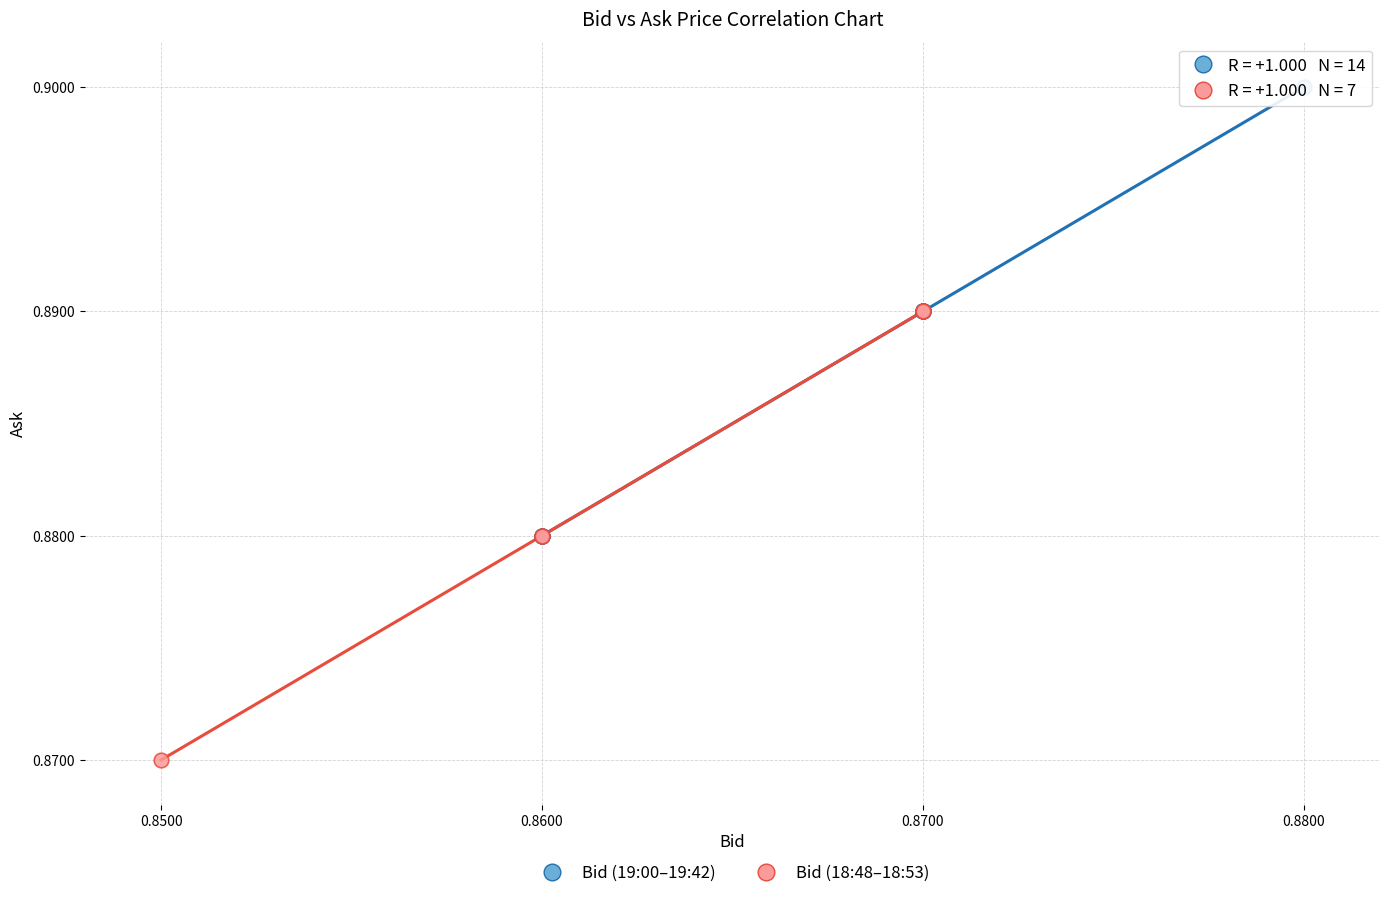

Which series contains the lowest Y value?

Bid (18:48–18:53)